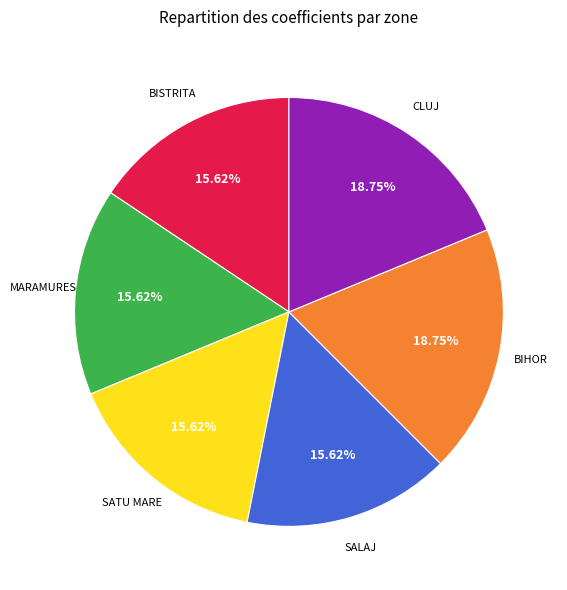

Is it true that BISTRITA is 16% of the pie?

True